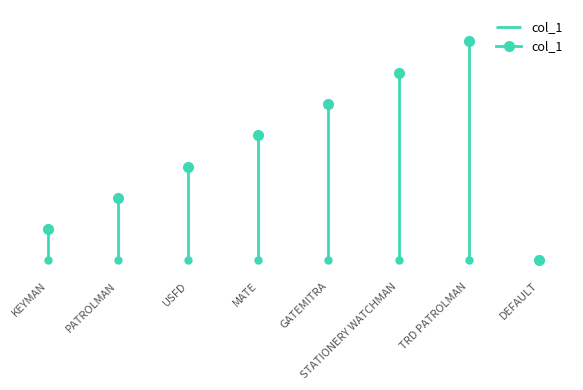

What is the maximum value shown in the chart?

7